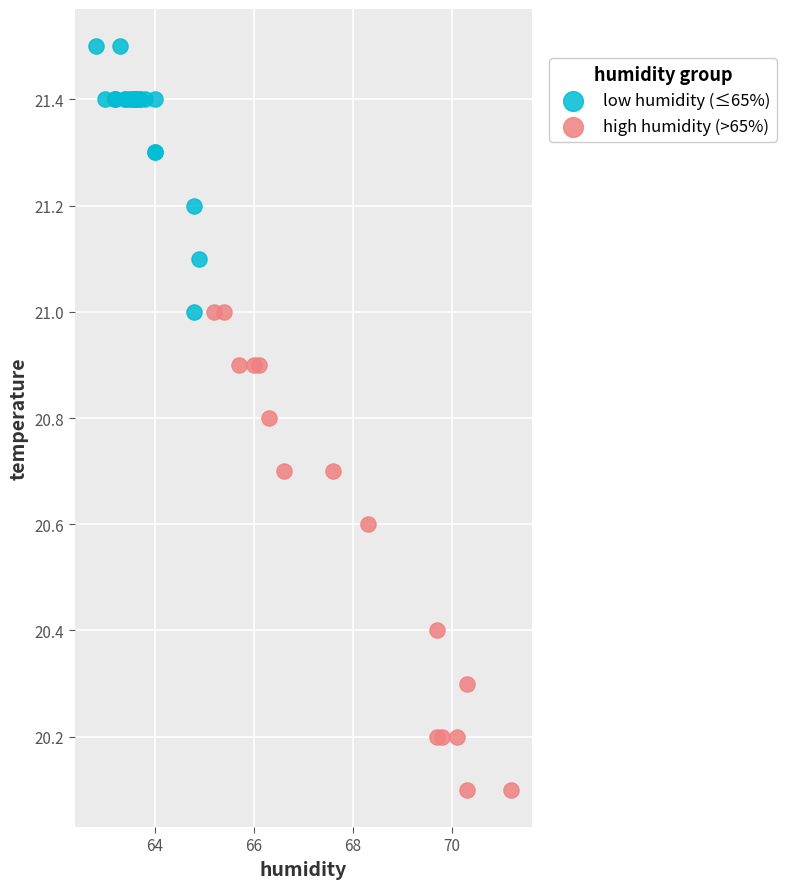

Which series has the largest Y range (max minus min)?

high humidity (>65%)